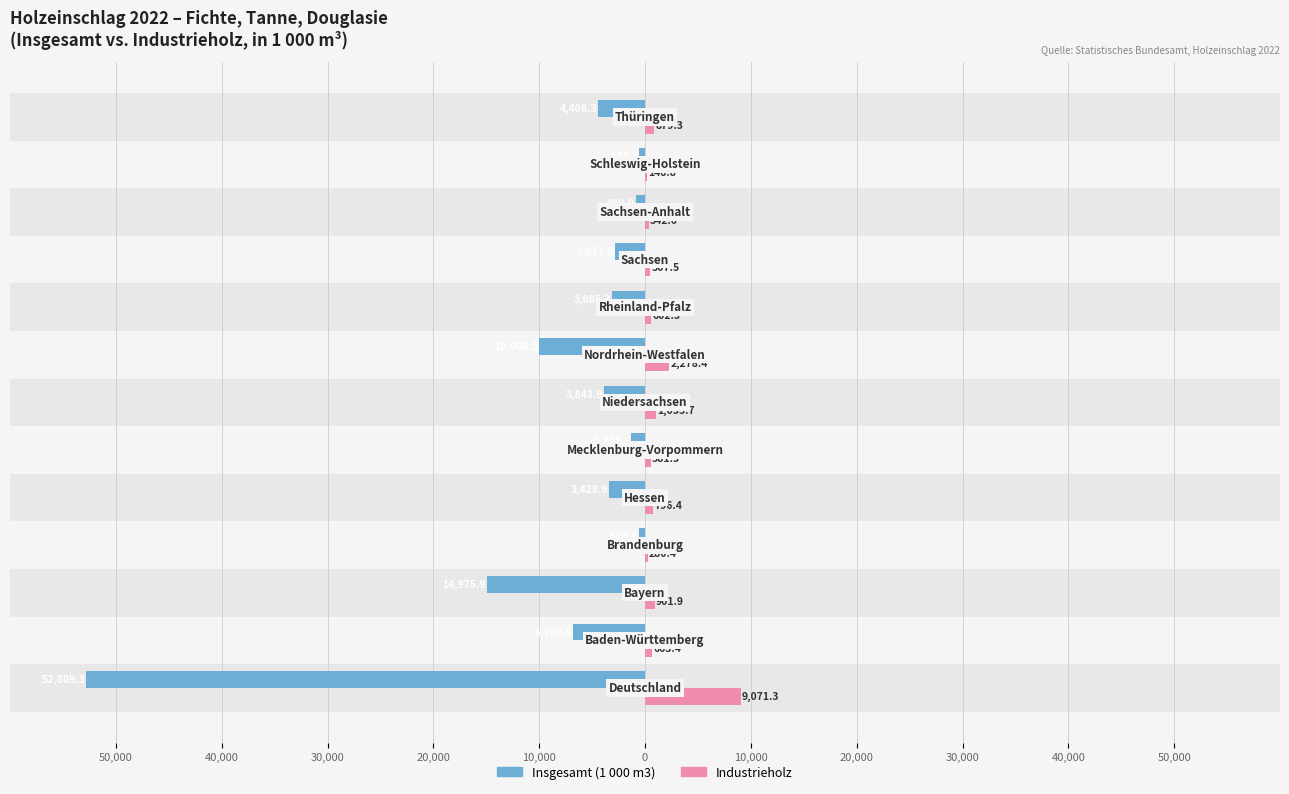

How many data points in Industrieholz are above 663?

7